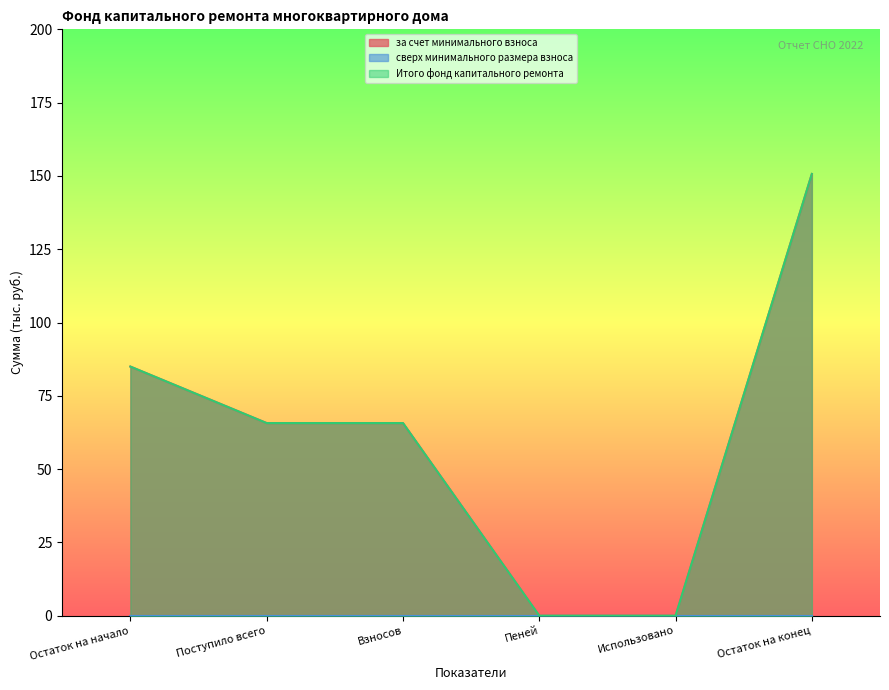

True or false: за счет минимального взноса and Итого фонд капитального ремонта intersect in this chart.

False